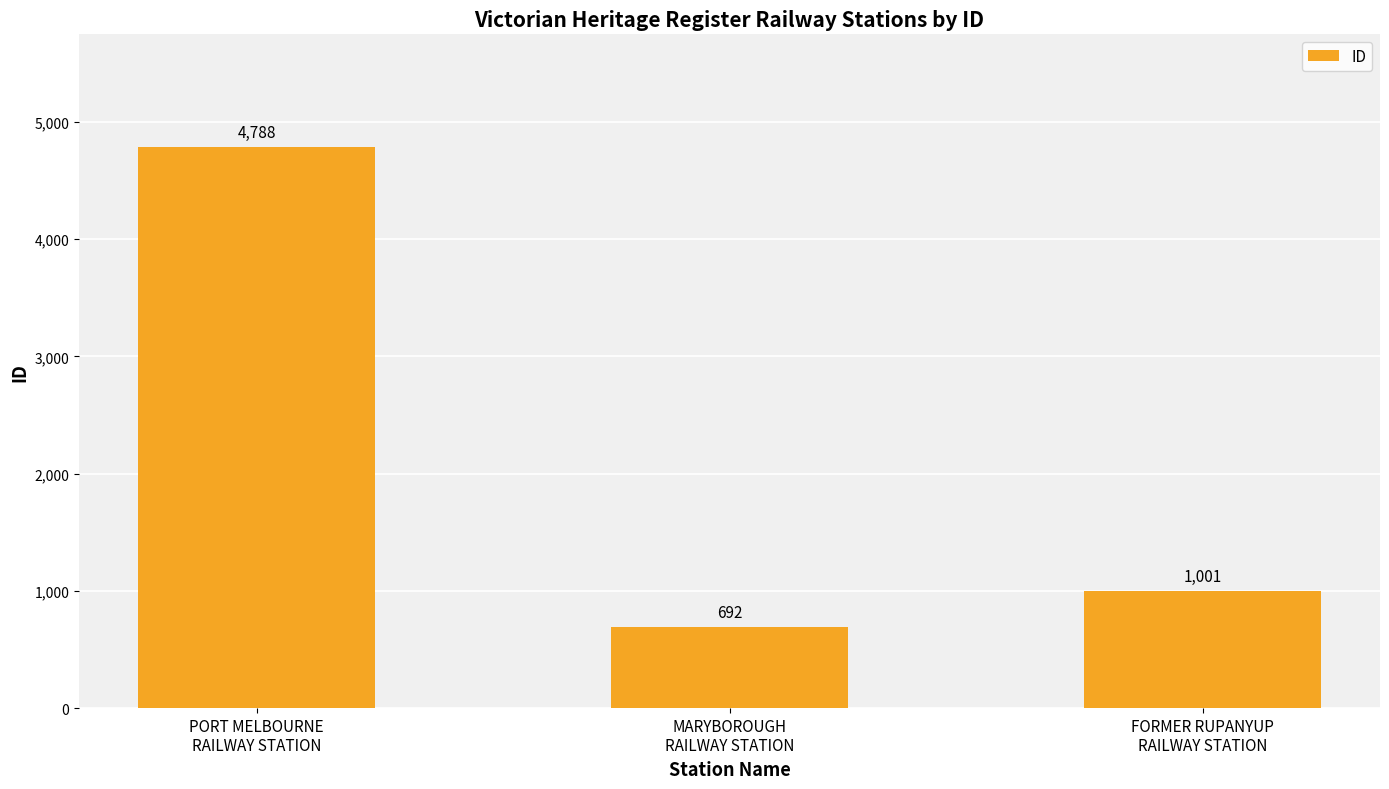

What is the sum of the values at PORT MELBOURNE
RAILWAY STATION and MARYBOROUGH
RAILWAY STATION?

5480